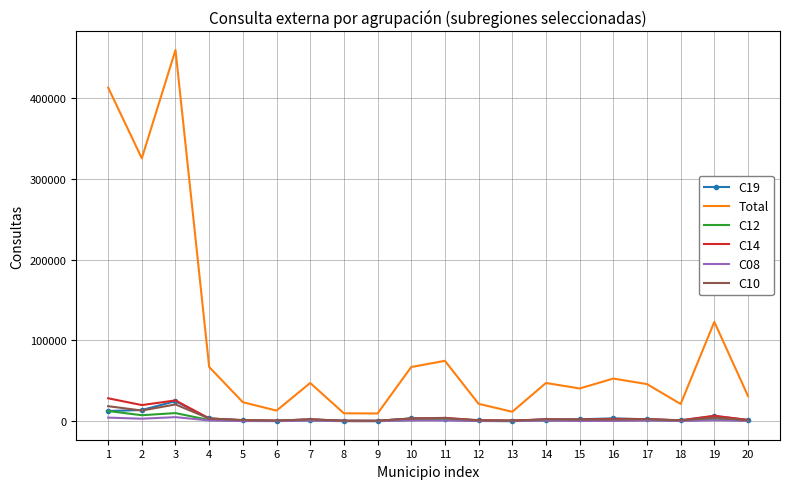

What is the minimum value shown in the chart?

98